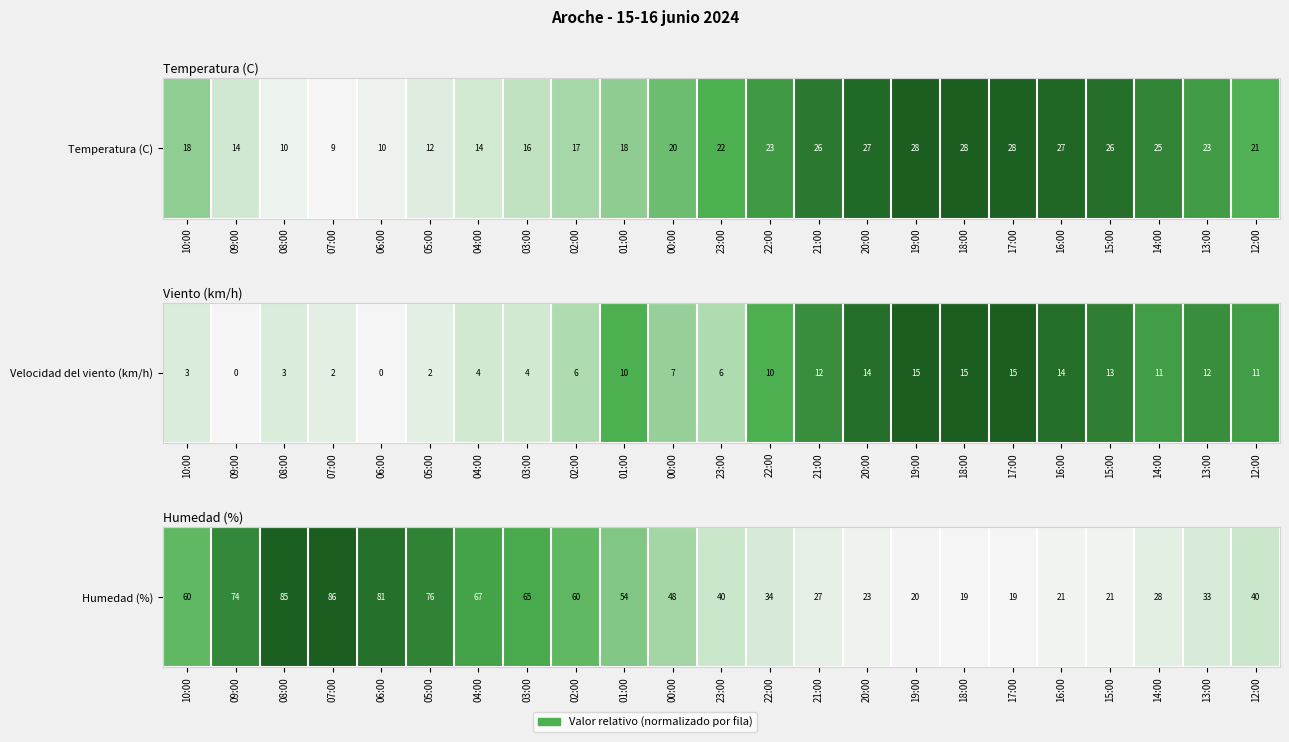

What is the average value?

0.4